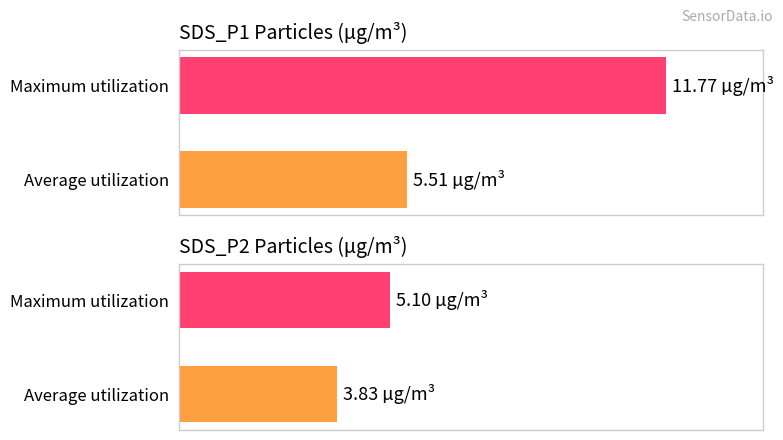

True or false: SDS_P1 has a value of 59.1 at Average utilization.

False